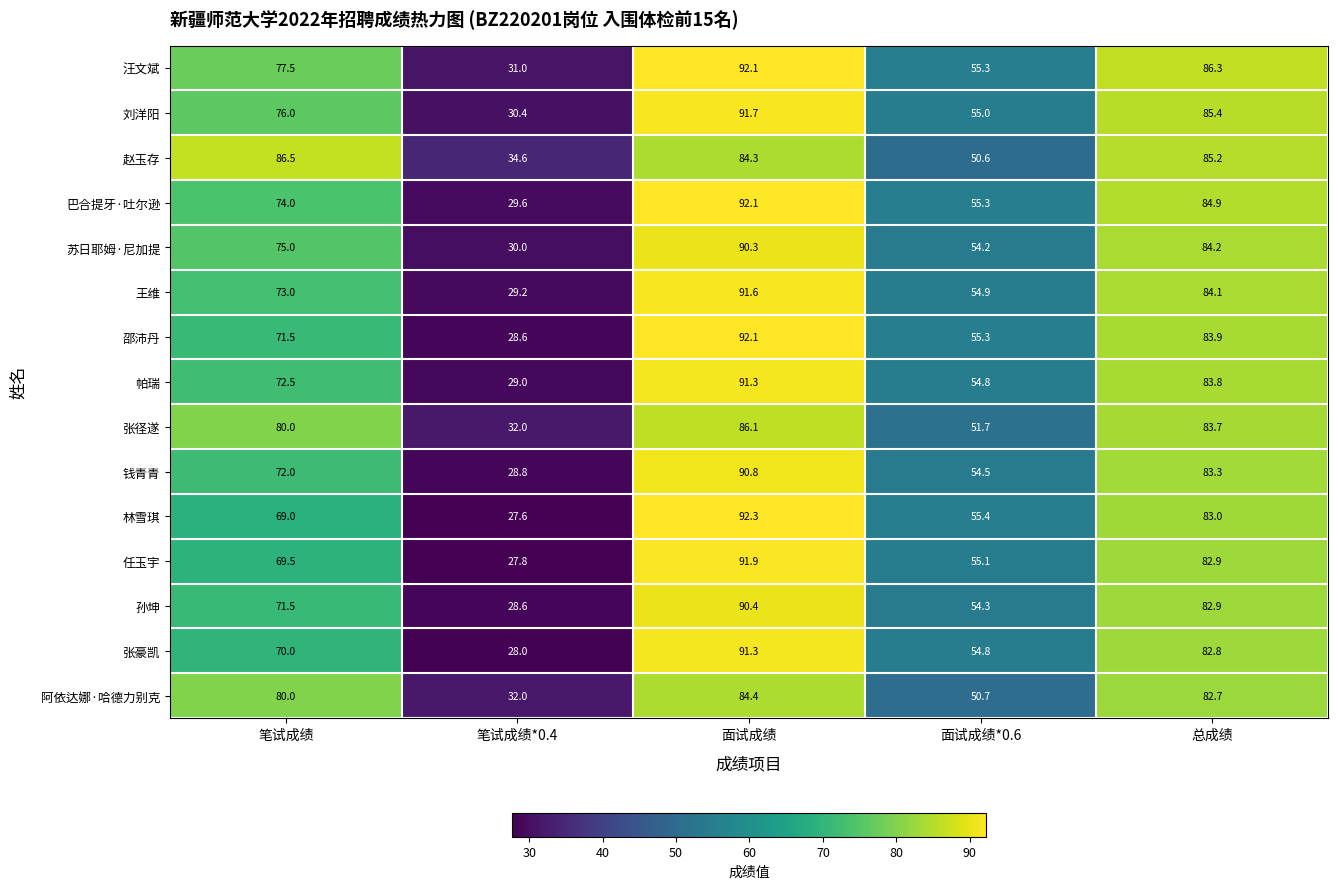

The value of 孙坤 at 笔试成绩*0.4 is 44.3. True or false?

False